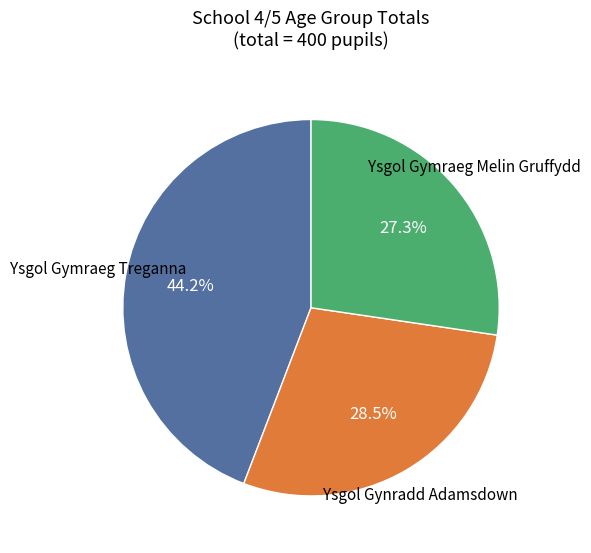

Is there a majority slice in this chart?

No